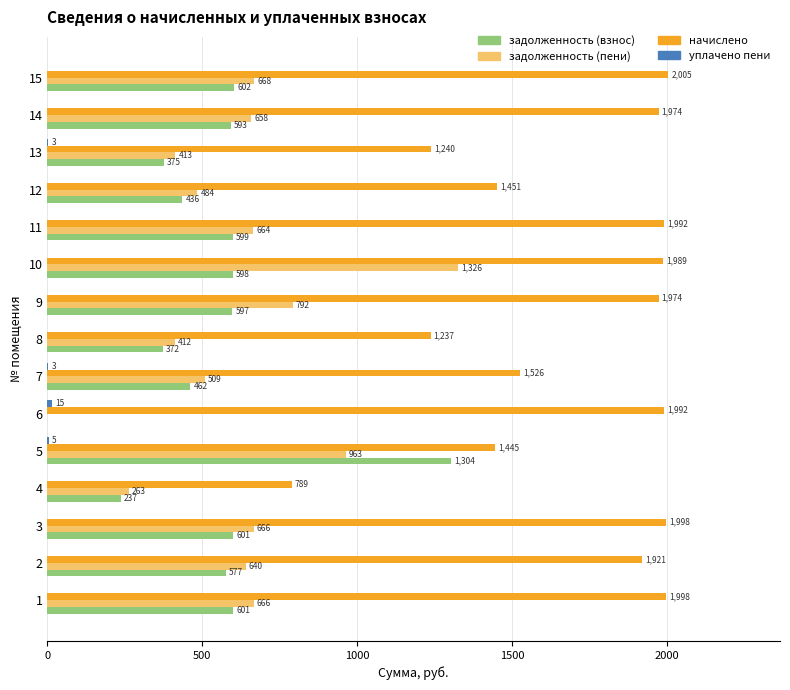

True or false: задолженность (взнос) has a value of 461.8 at 7.

True